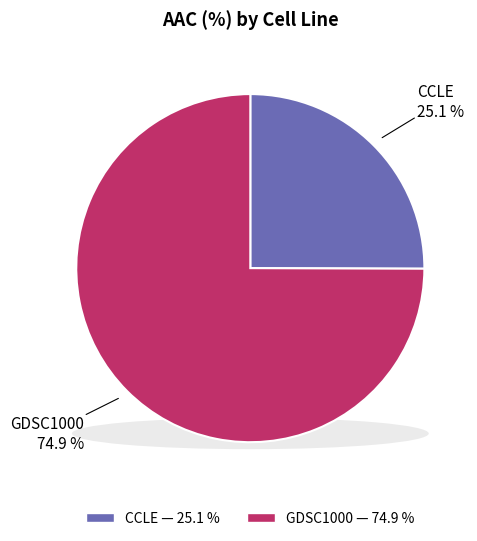

How many segments does this pie chart have?

2